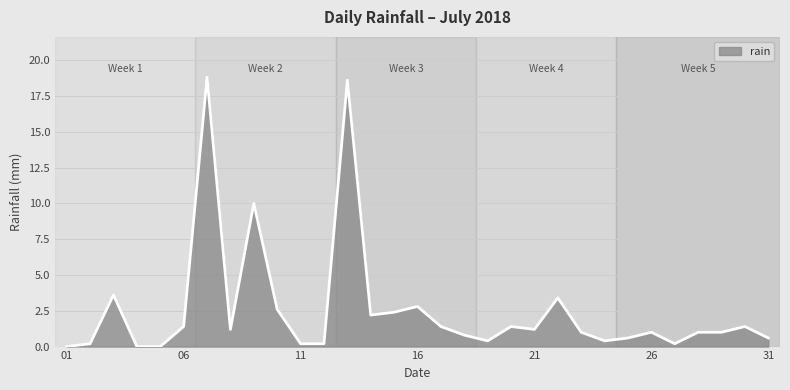

What is the difference between the maximum and minimum values?

18.8